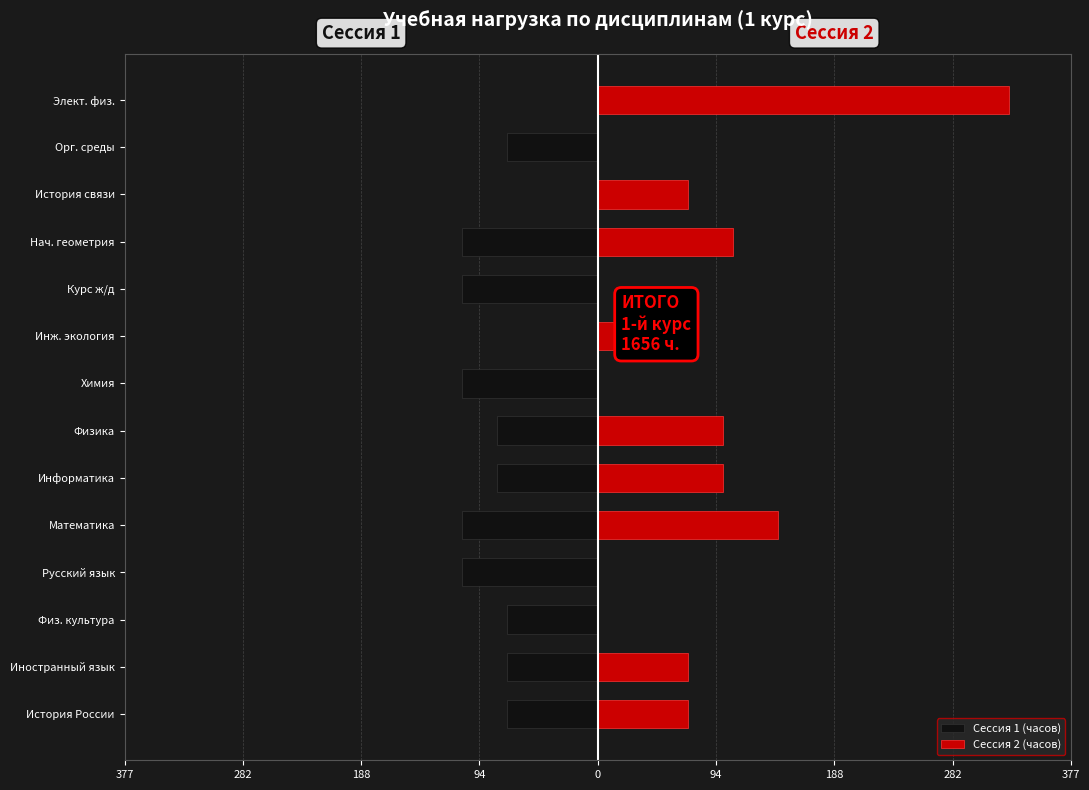

True or false: Сессия 2 (часов) has a value of 0 at Физ. культура.

True